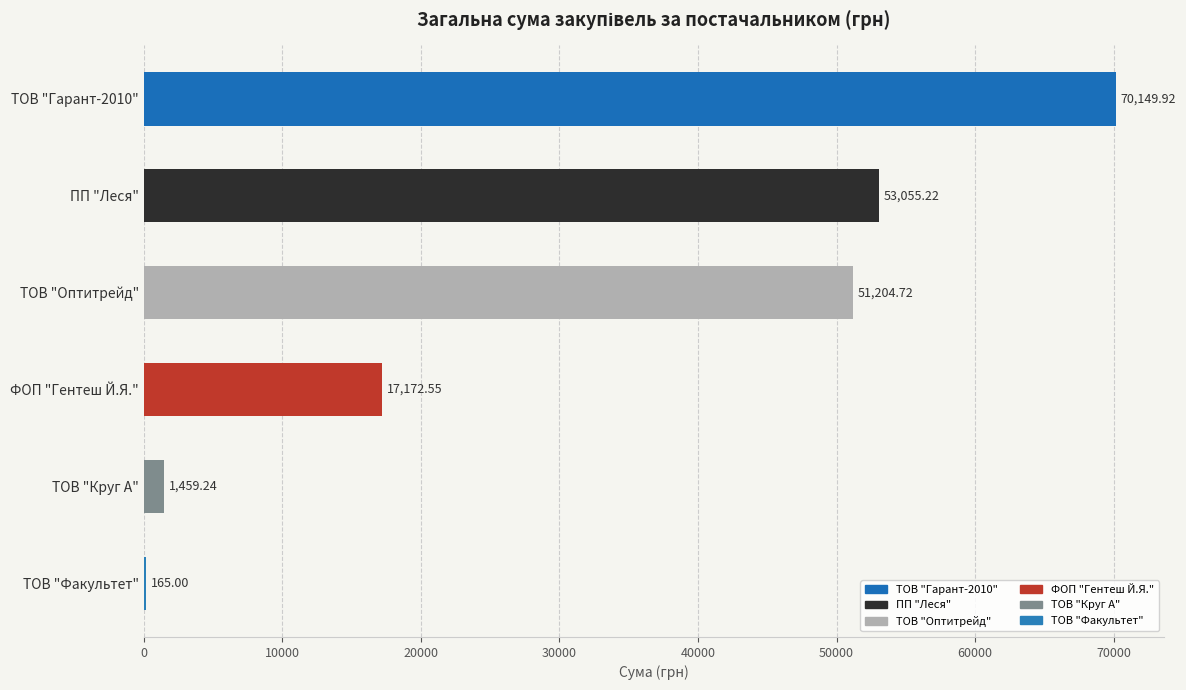

At which label is the value closest to 35157?

ТОВ "Оптитрейд"